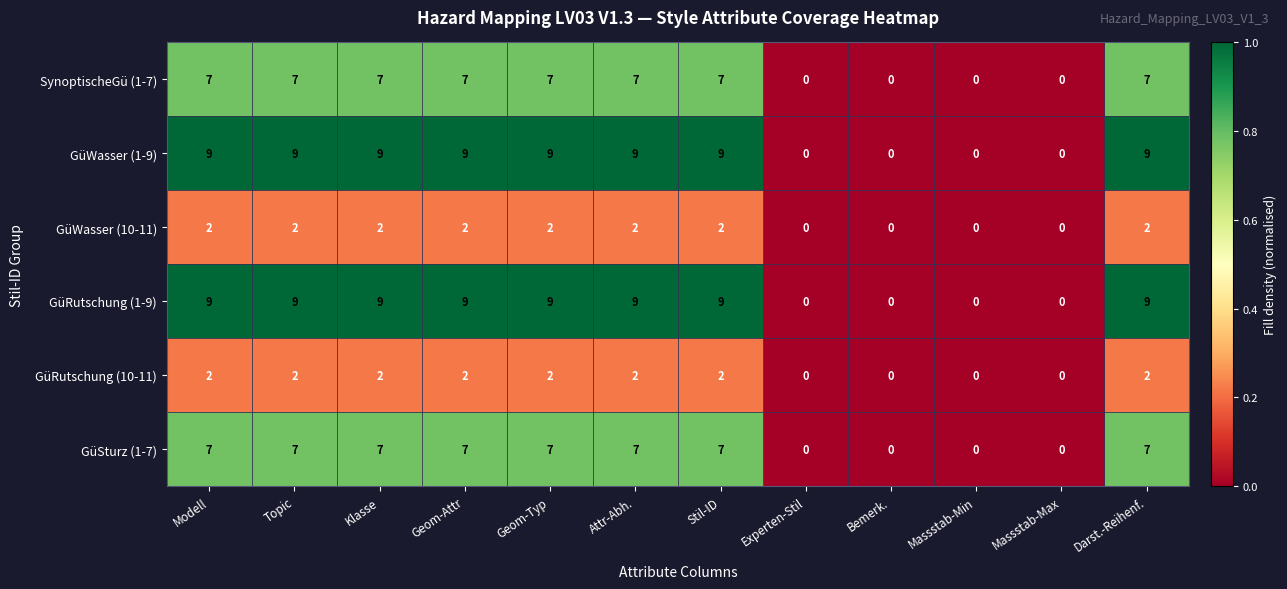

How many values in GüWasser (10-11) are above zero?

8